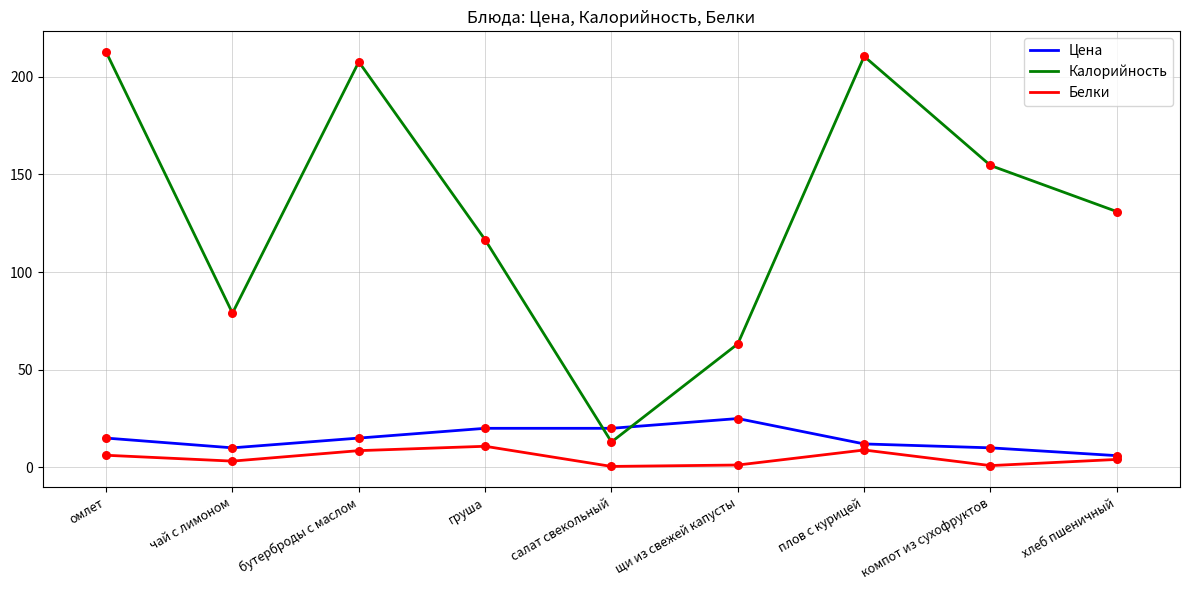

What are all the series names shown in the legend?

Цена, Калорийность, Белки